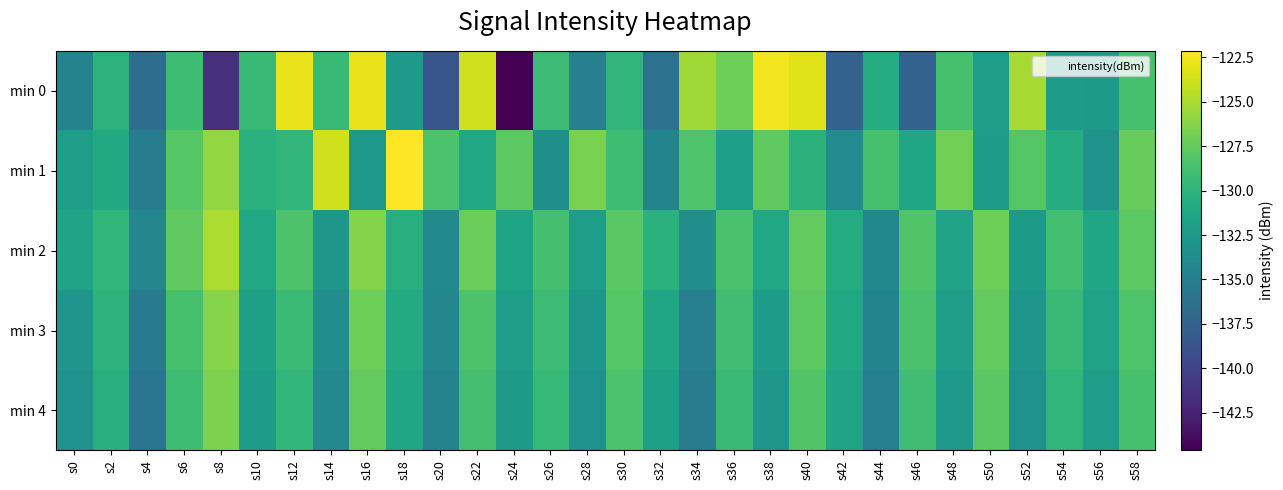

List the series in order of their peak value, lowest first.

min 4, min 3, min 2, min 0, min 1